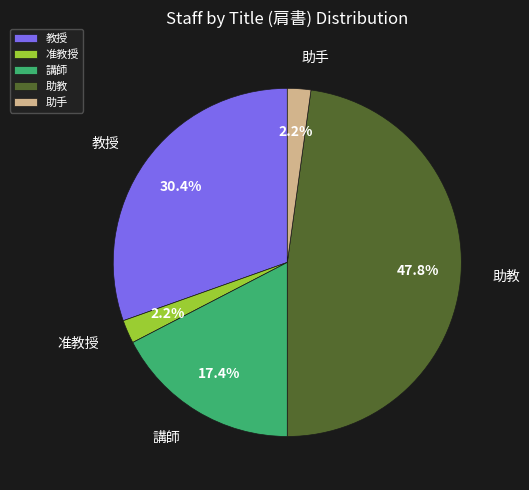

Is there any slice that represents more than half of the pie?

No